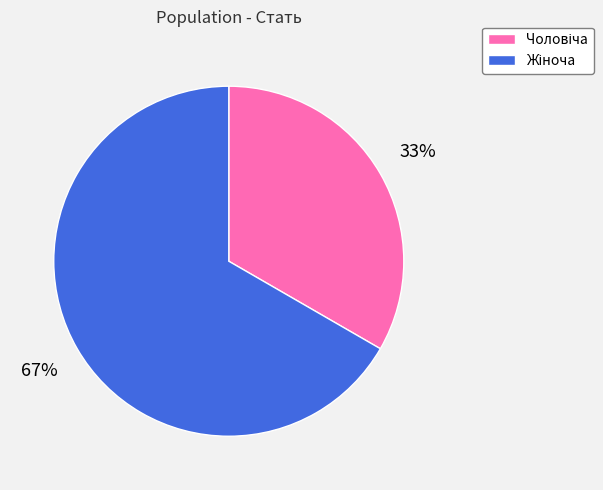

To the nearest percent, what is the average slice percentage?

50%